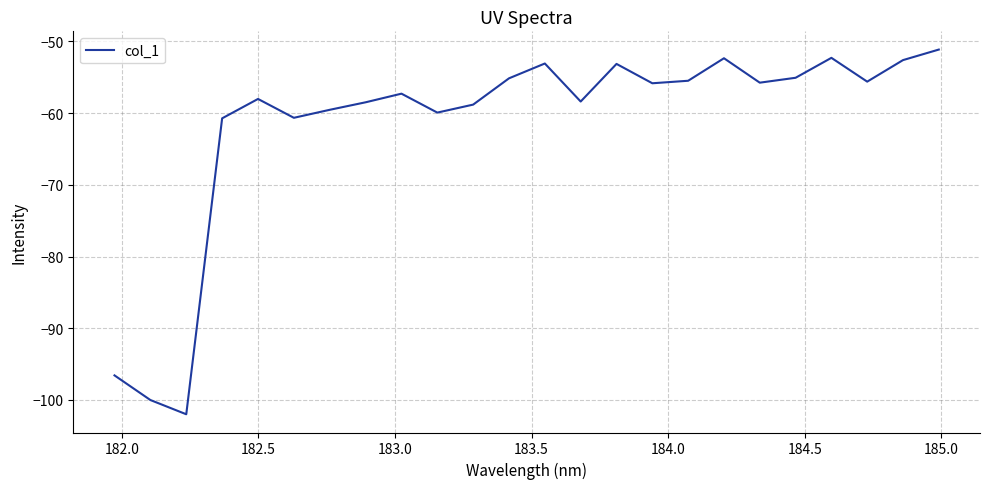

What is the average value?

-61.6